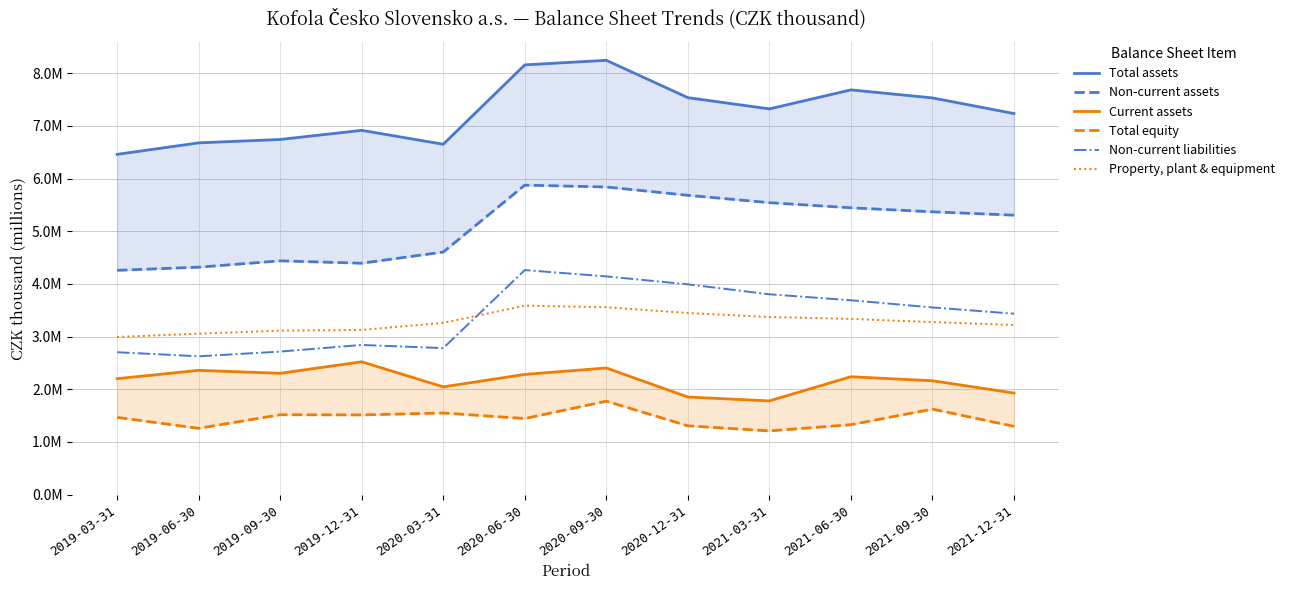

What is the lowest value of the Non-current assets series?

4.3